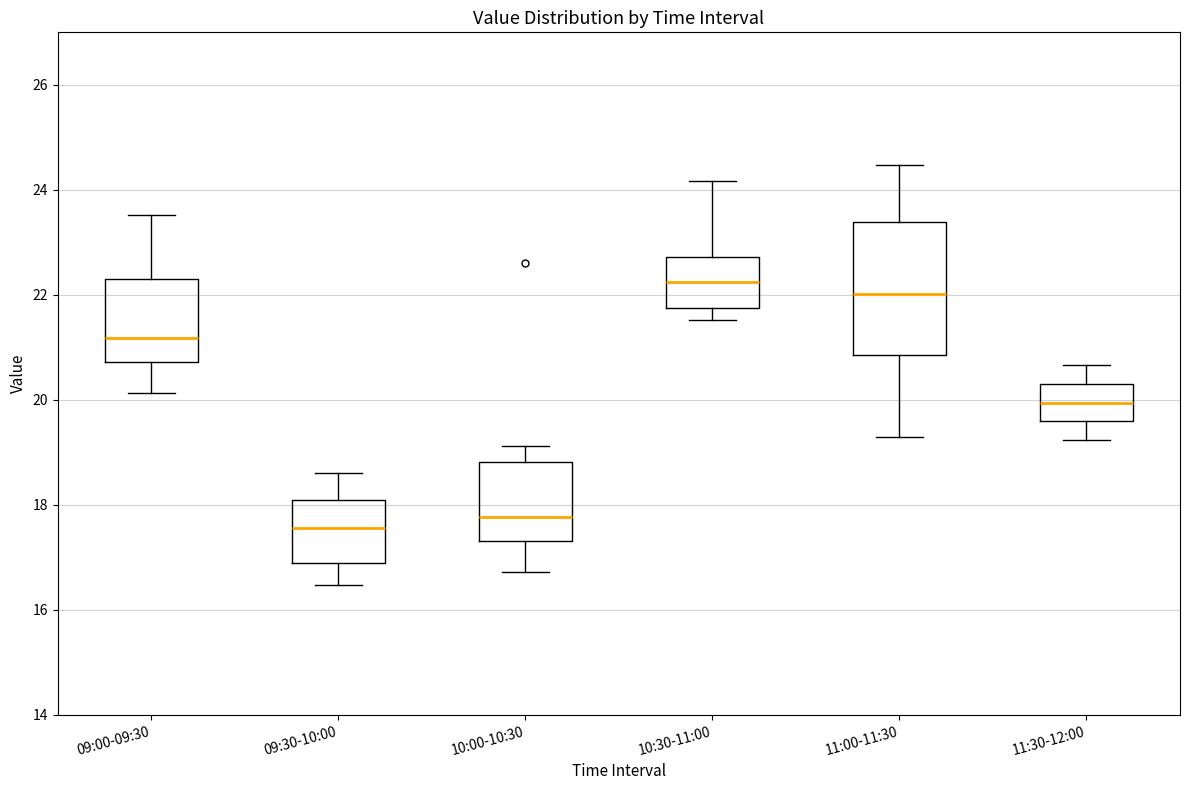

Which box is the tallest, from its lower edge to its upper edge?

11:00-11:30